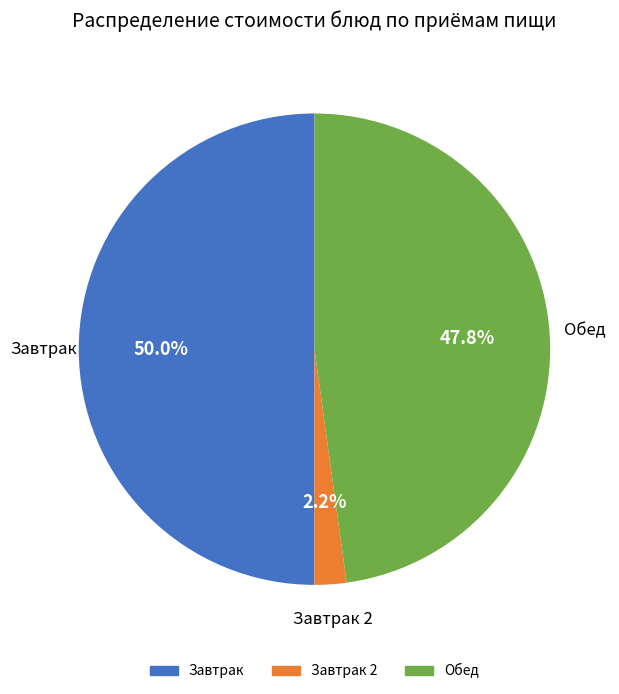

How many segments does this pie chart have?

3